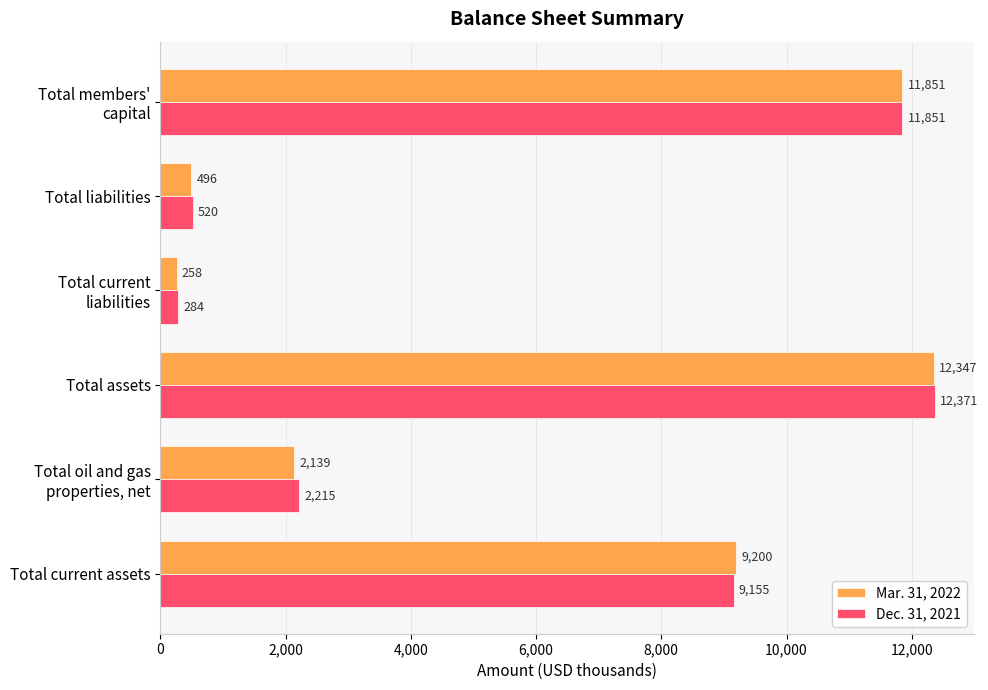

Rank the series at Total liabilities from lowest to highest value.

Mar. 31, 2022, Dec. 31, 2021